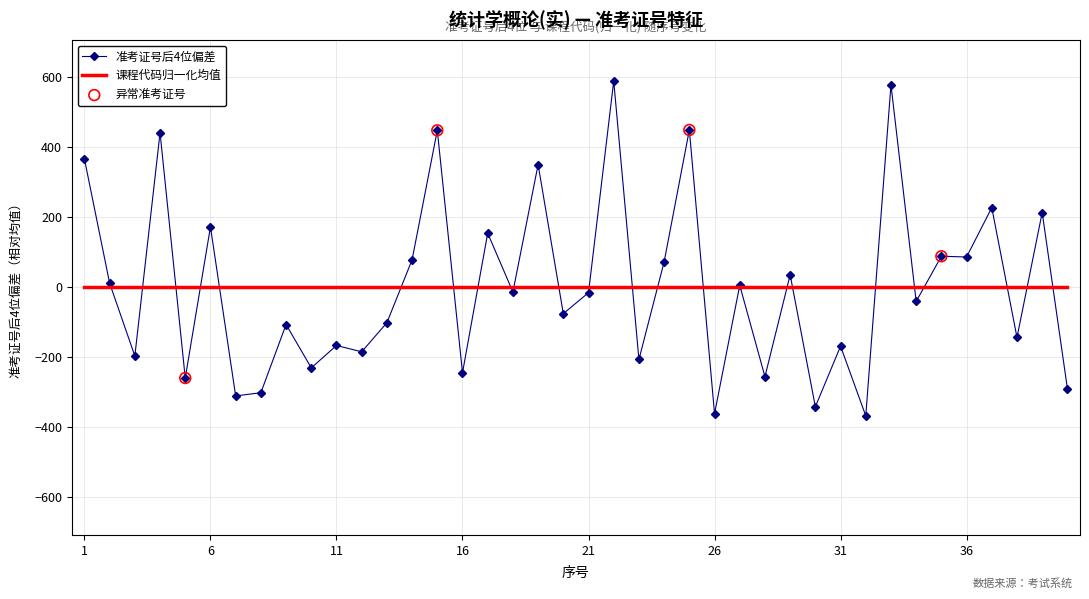

Which series has the largest range (max minus min)?

准考证号后4位偏差